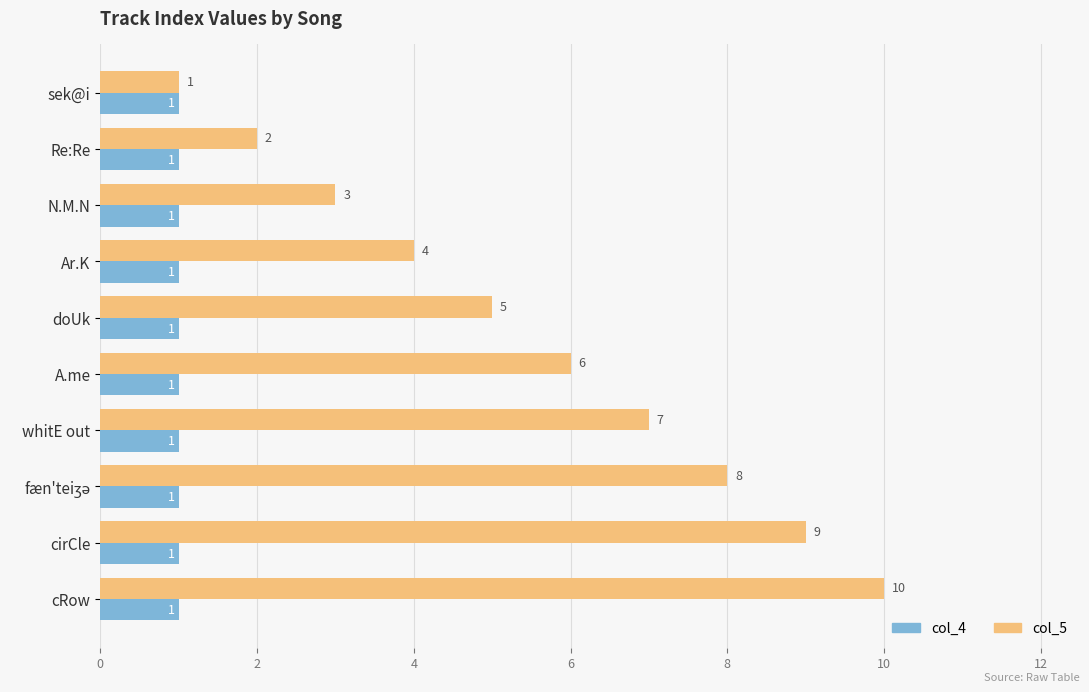

True or false: col_5 has a value of 1 at Re:Re.

False